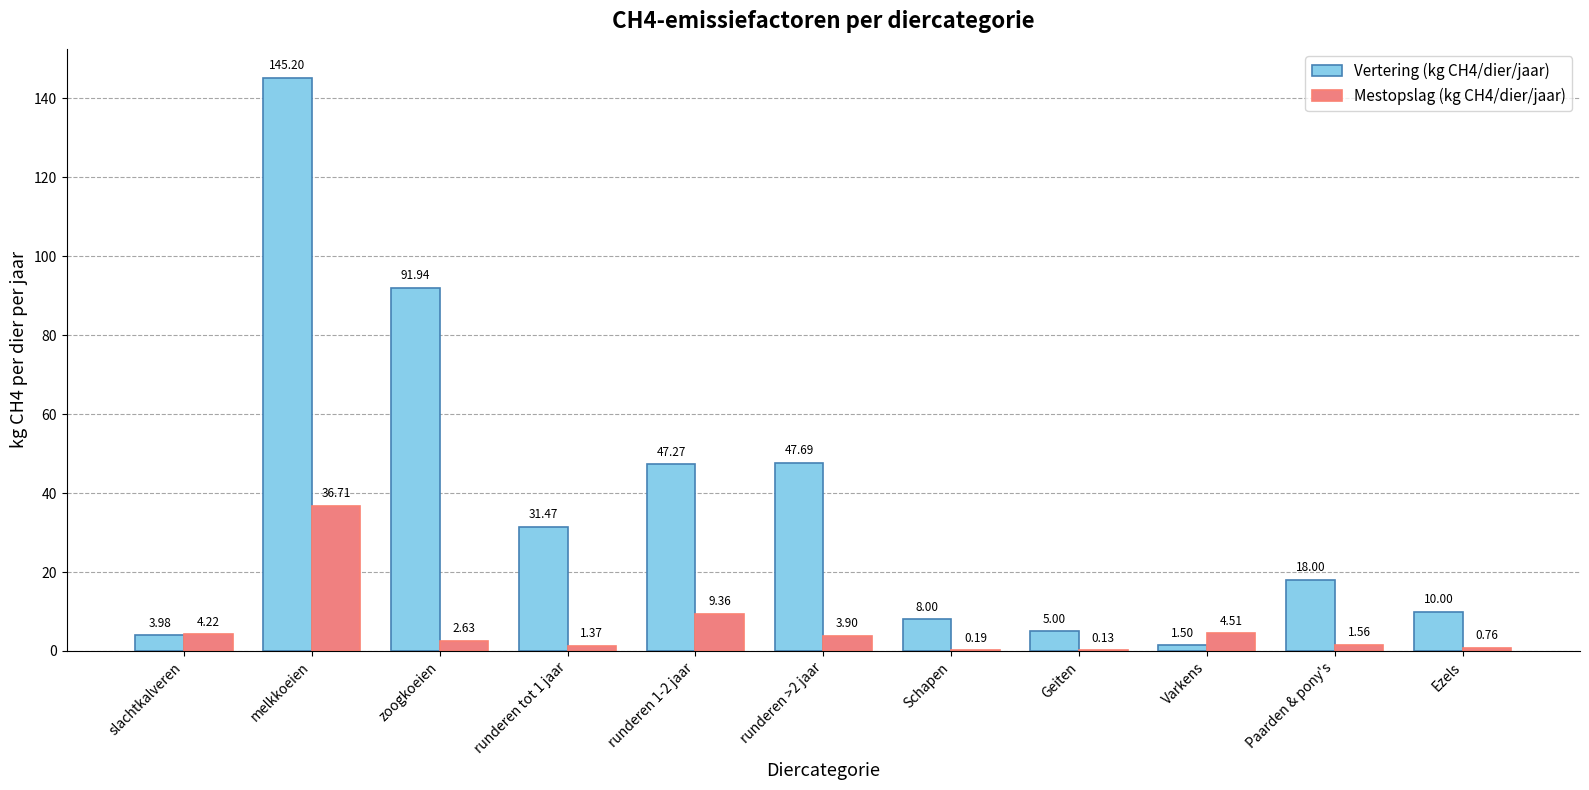

Between Geiten and Varkens, which series saw the biggest shift?

Mestopslag (kg CH4/dier/jaar)